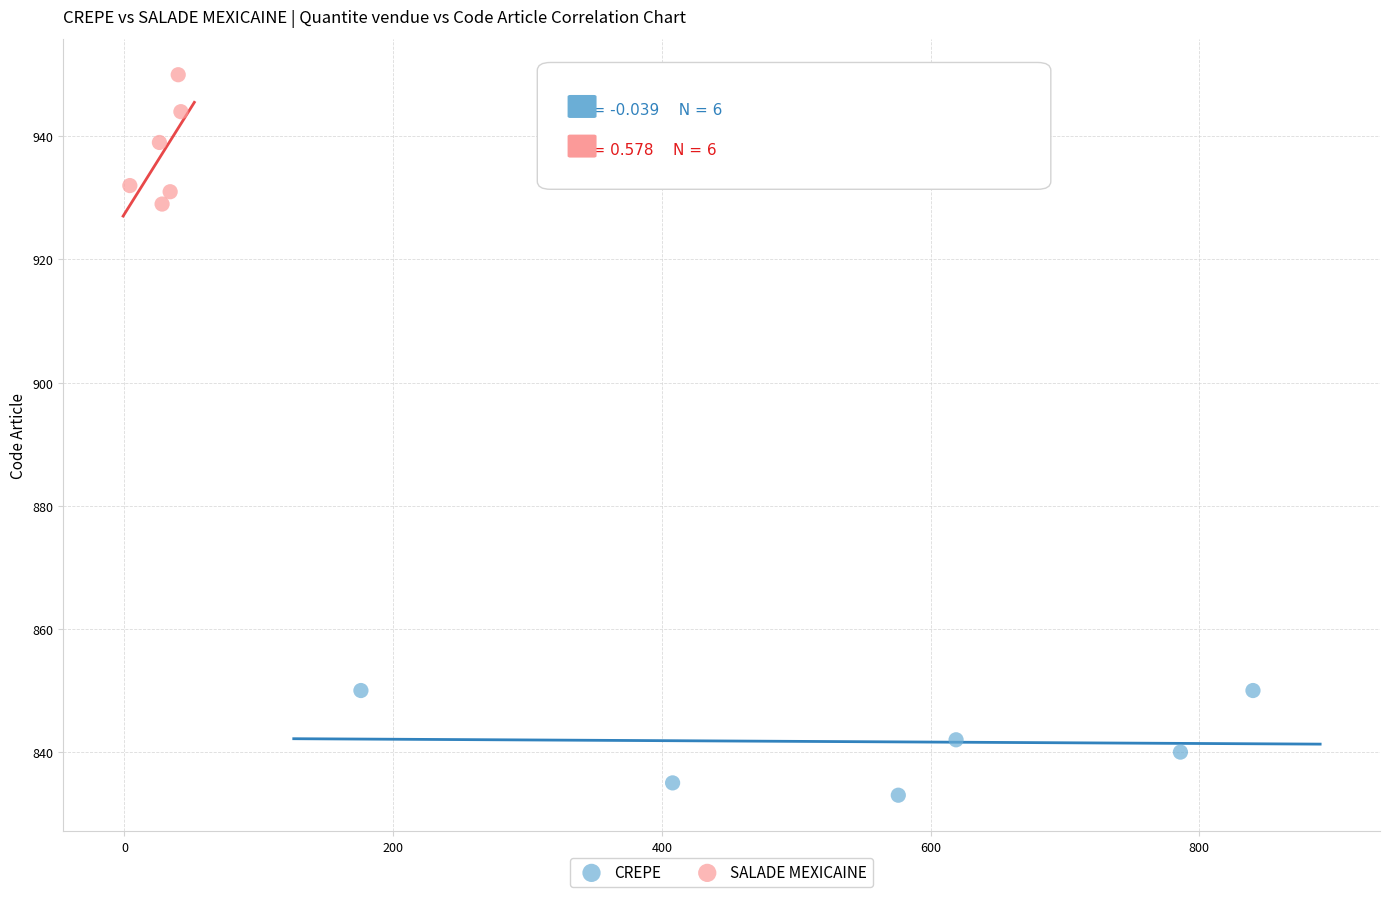

Which series has the largest Y range (max minus min)?

SALADE MEXICAINE